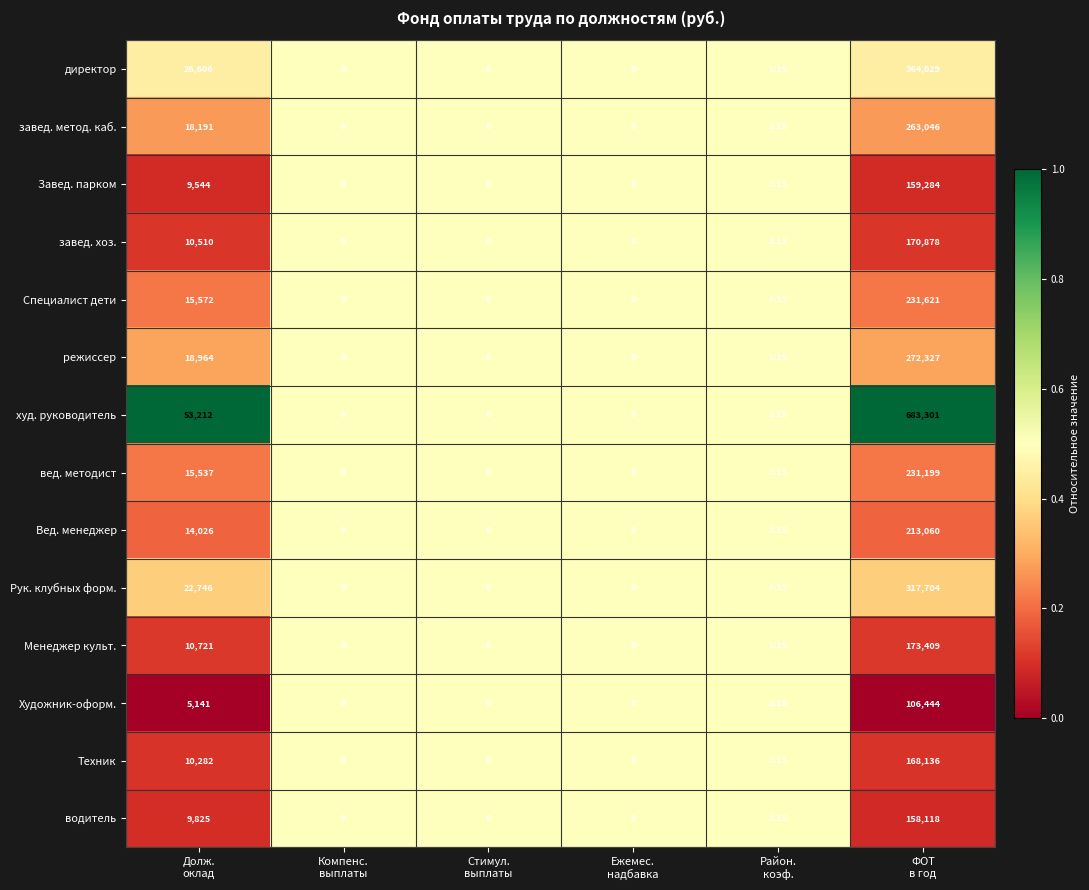

List the series in order of their peak value, highest first.

худ. руководитель, директор, Рук. клубных форм., режиссер, завед. метод. каб., Специалист дети, вед. методист, Вед. менеджер, Менеджер культ., завед. хоз., Техник, Завед. парком, водитель, Художник-оформ.